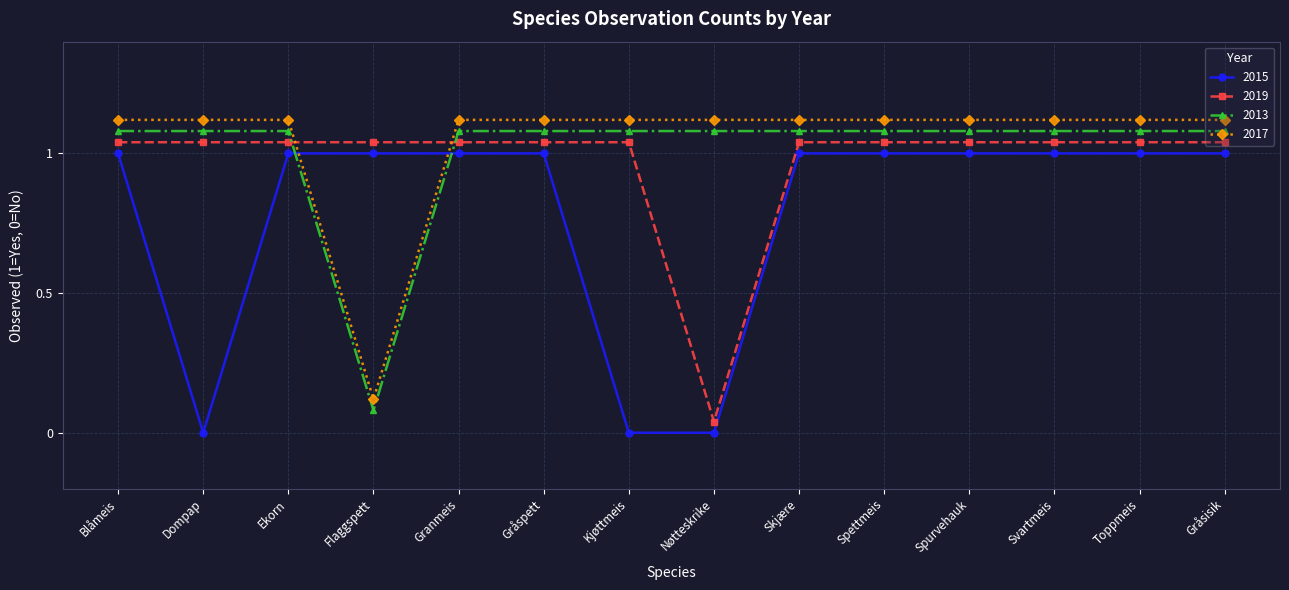

Does the chart display data point markers on the line(s)?

Yes